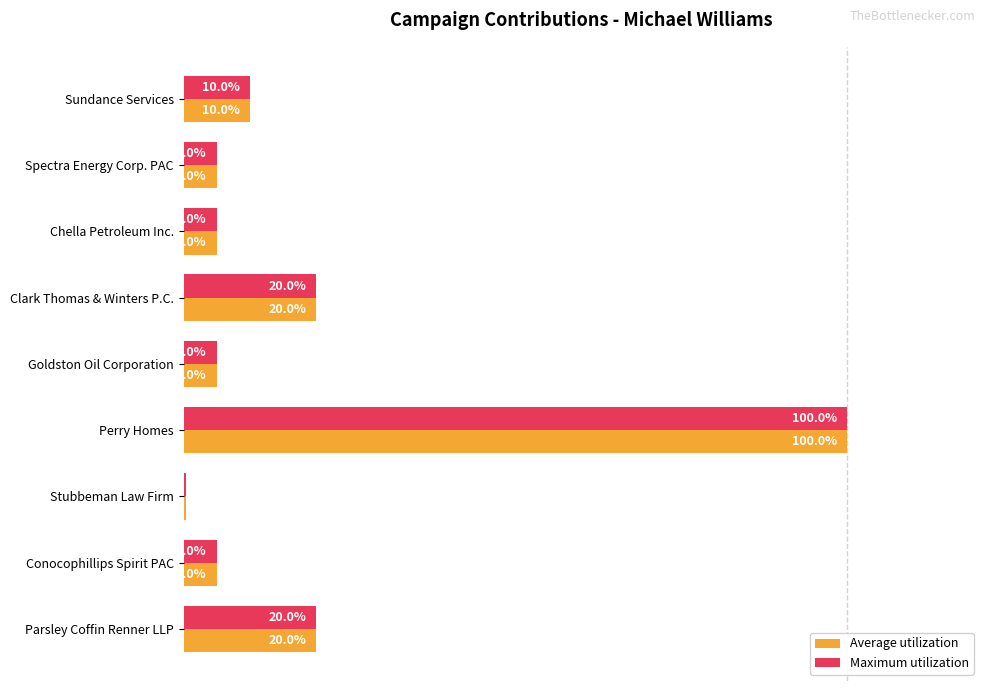

Which label corresponds to the smallest value in the chart?

Stubbeman Law Firm